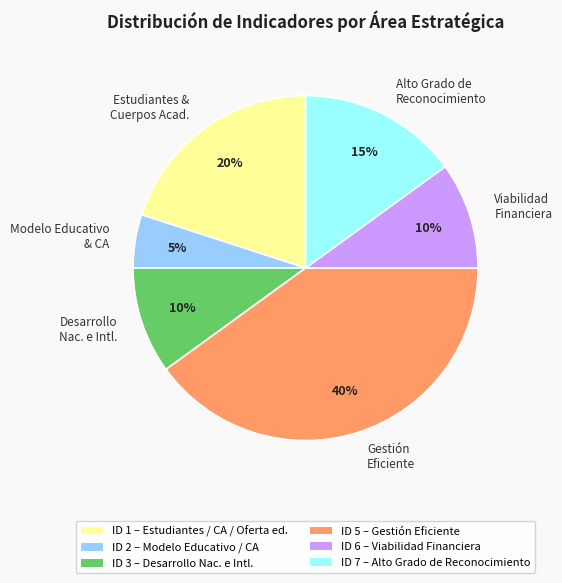

Does any single category account for the majority?

No